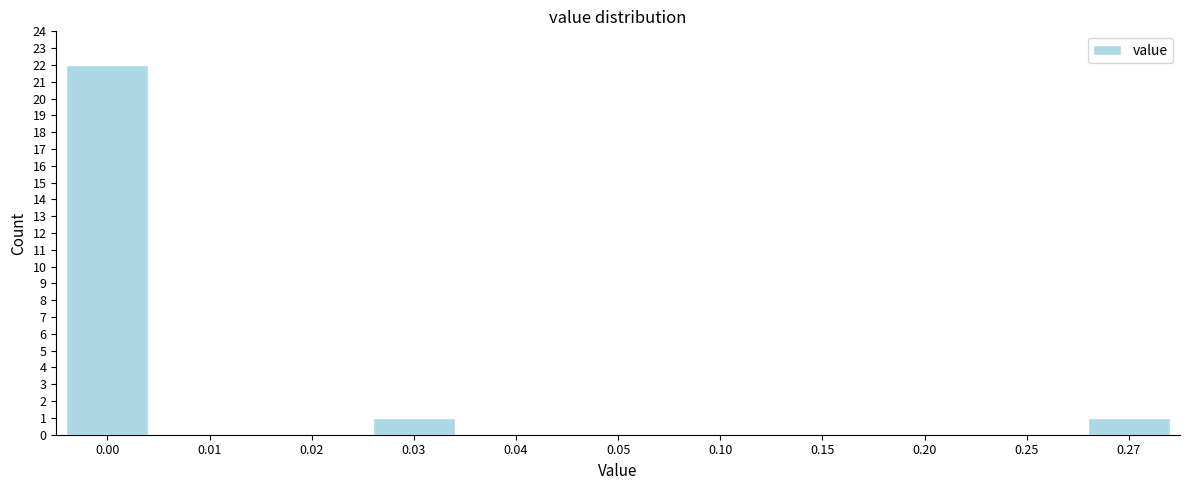

Reading left to right, what are all the values shown in this chart?

0.00=22	0.01=0	0.02=0	0.03=1	0.04=0	0.05=0	0.10=0	0.15=0	0.20=0	0.25=0	0.27=1